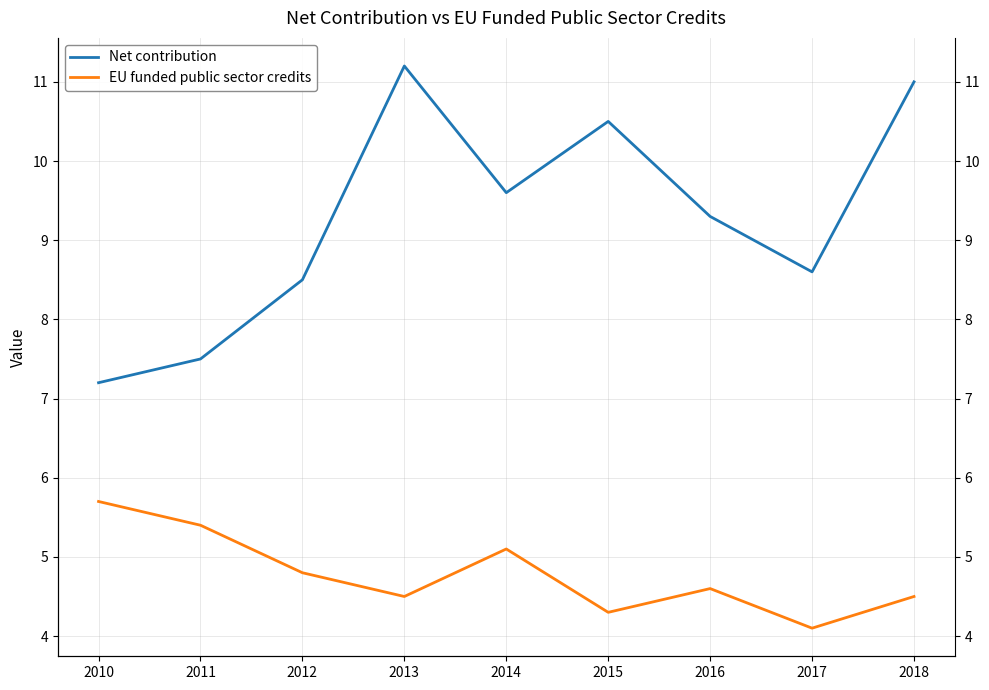

True or false: EU funded public sector credits and Net contribution intersect in this chart.

False